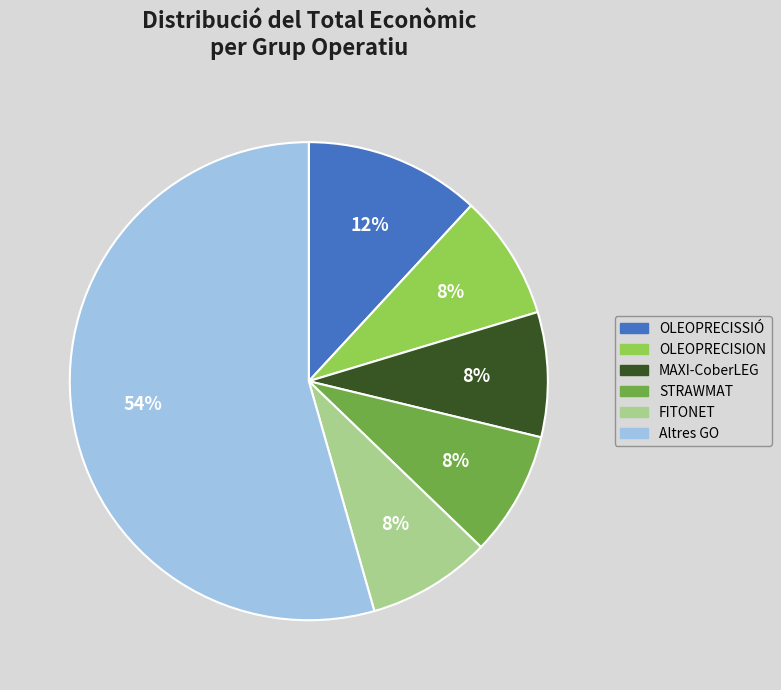

Does any single category account for the majority?

Yes